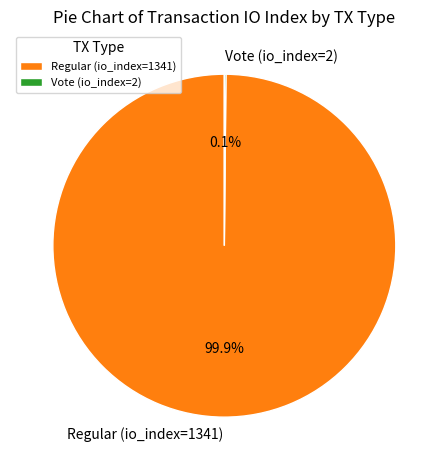

Does Regular (io_index=1341) represent more than half of the total?

Yes